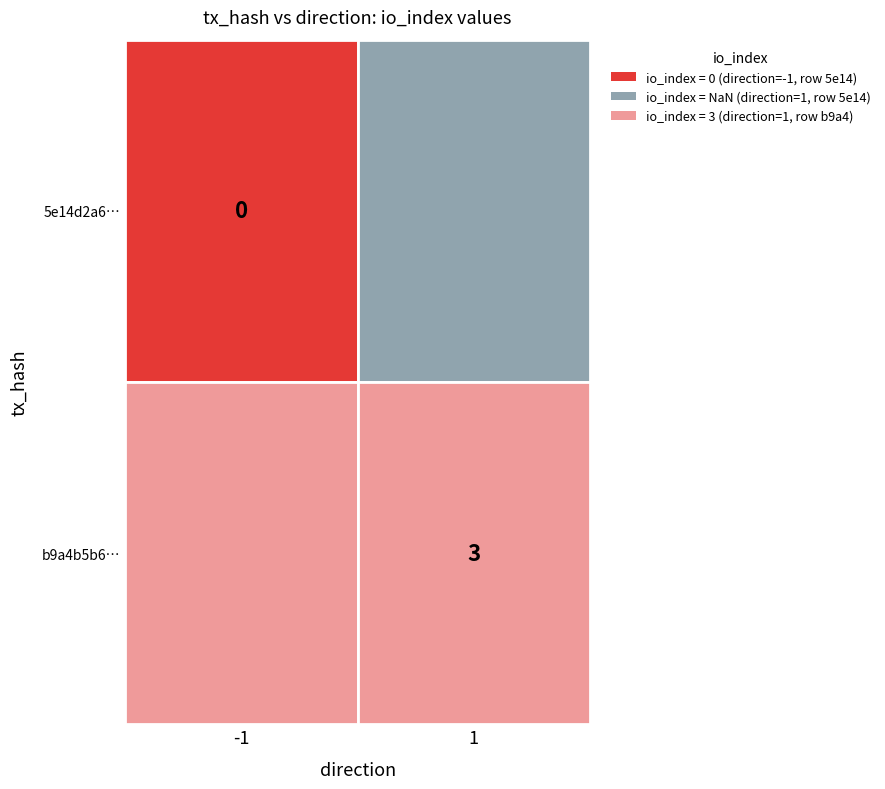

True or false: b9a4b5b60951d3ce4af94d13b42caf3970a956d has a value of 1 at direction.

False